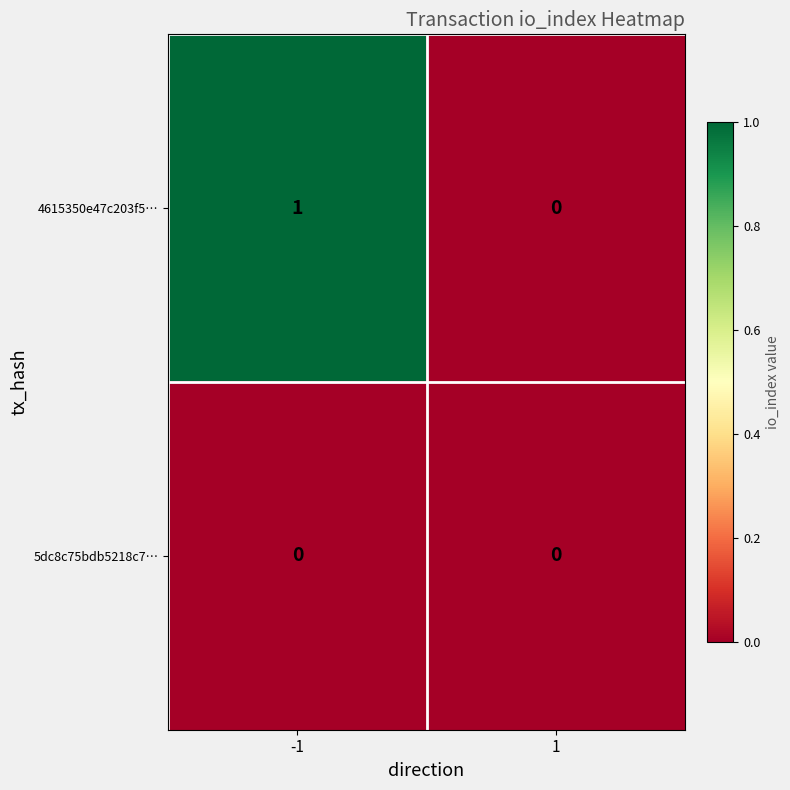

The value of 4615350e47c203f5… at 1 is 0. True or false?

True